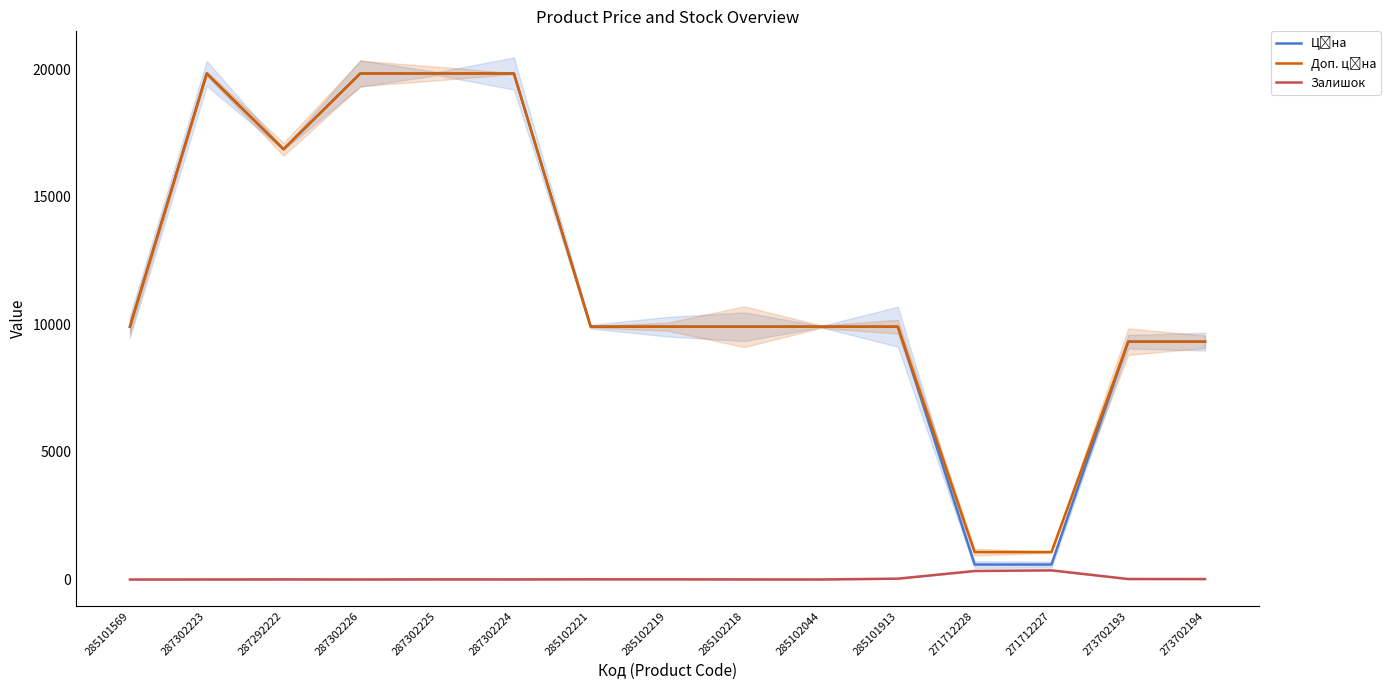

At which category does the chart reach its minimum across all series?

285101569